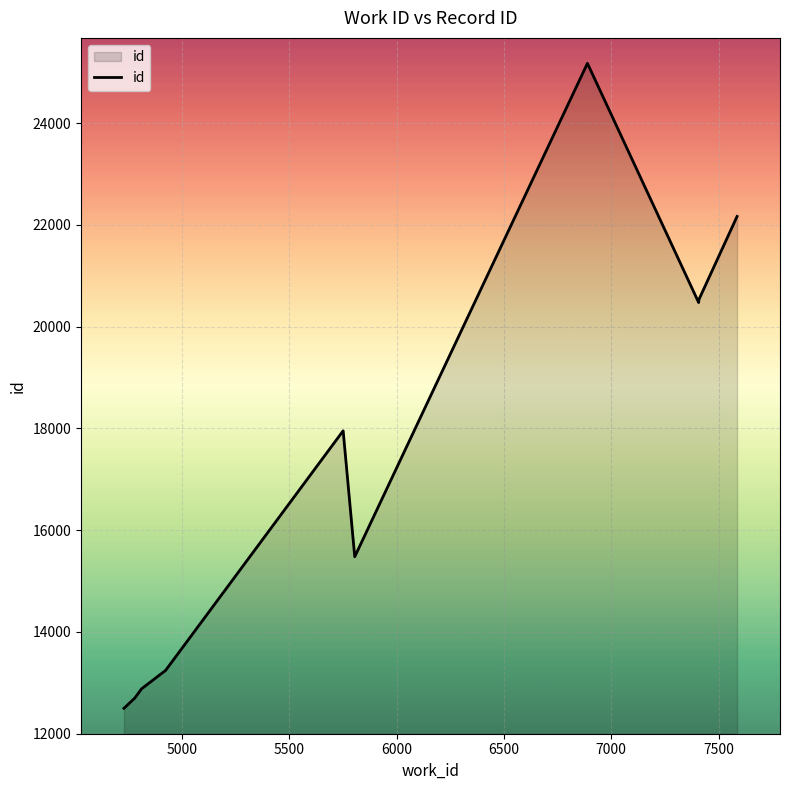

What is the smallest value displayed?

12496